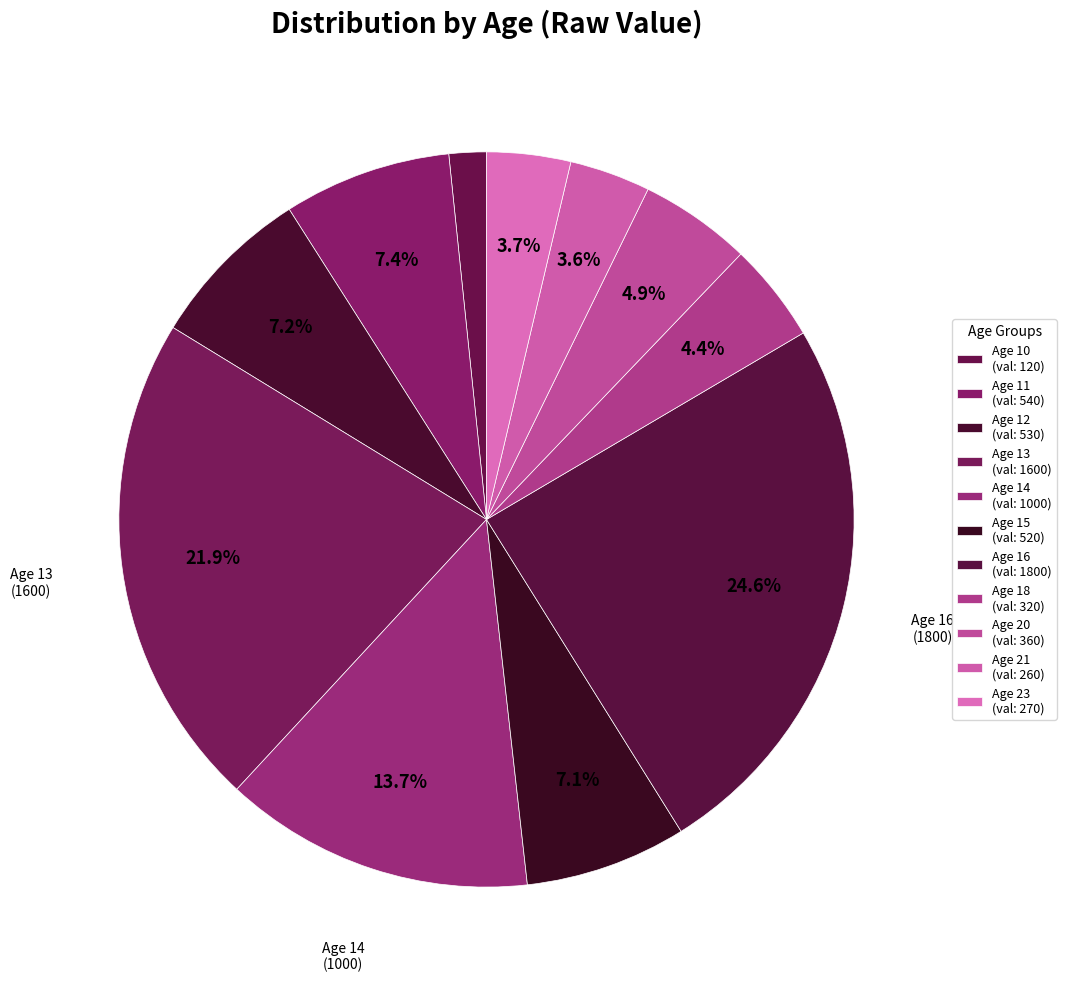

Is there a majority slice in this chart?

No